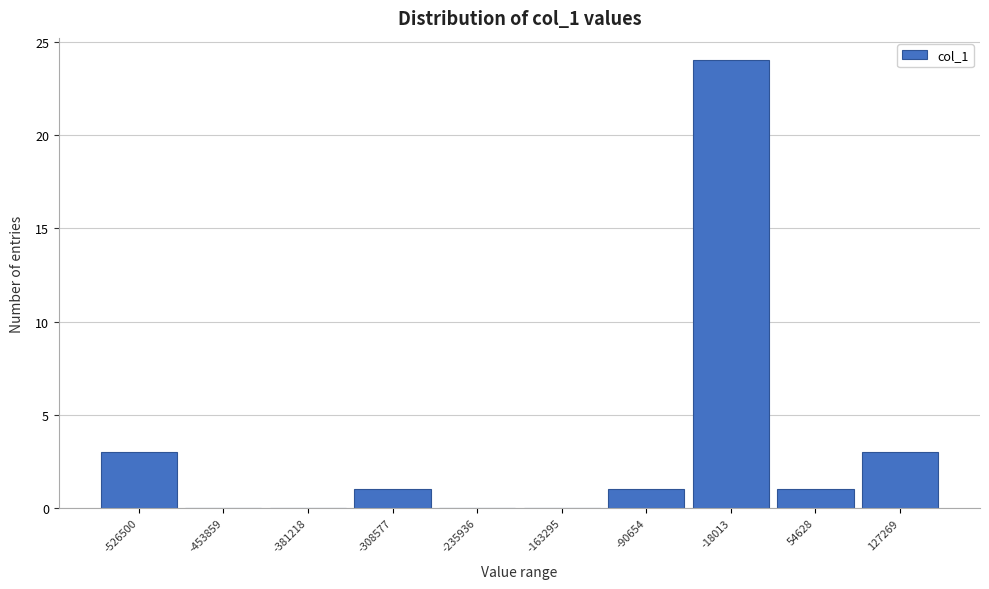

Reading left to right, list all the values displayed in this chart.

-526500=3	-453859=0	-381218=0	-308577=1	-235936=0	-163295=0	-90654=1	-18013=24	54628=1	127269=3